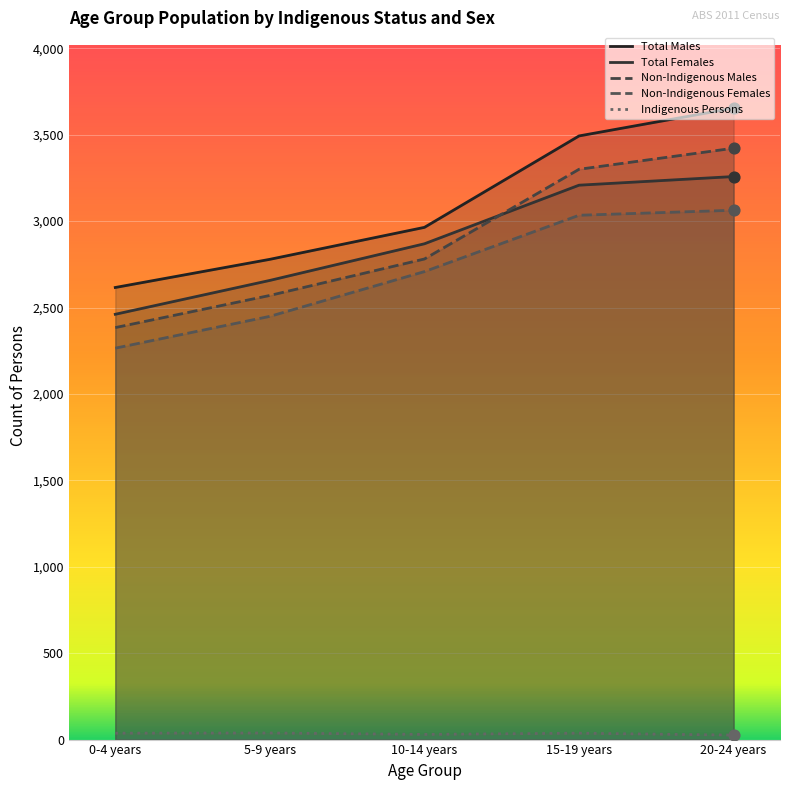

Which series has the largest Y range (max minus min)?

Total Males